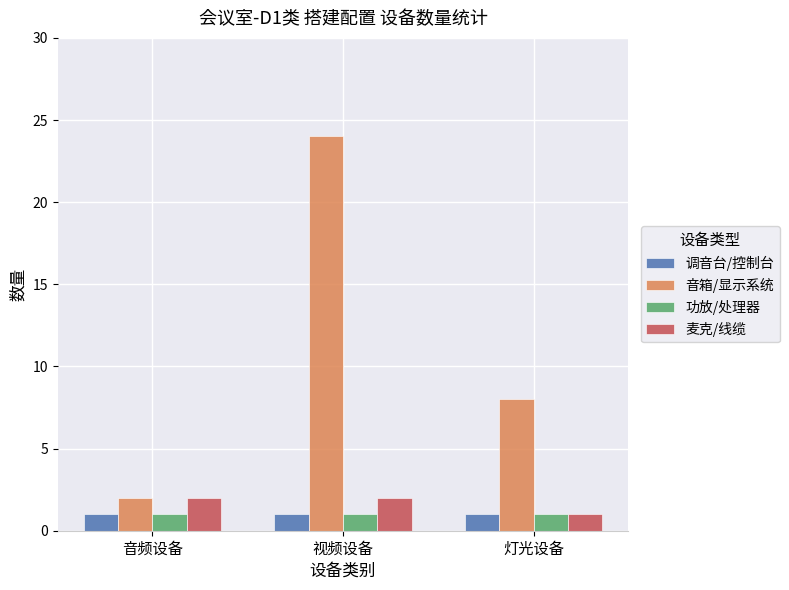

How many bars are there in total?

12